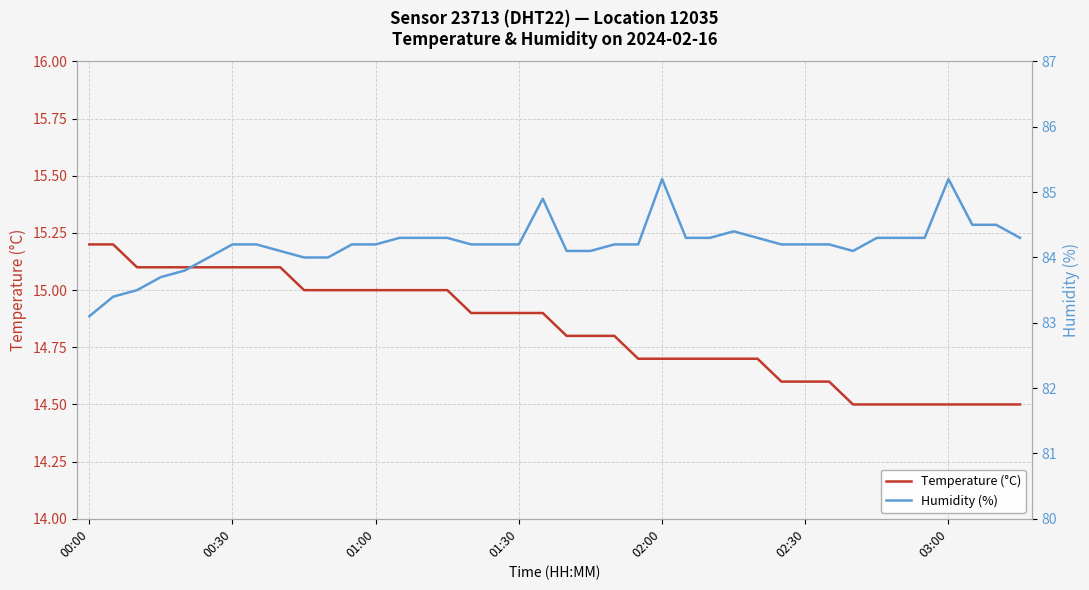

What is the lowest value of the Temperature (°C) series?

14.5